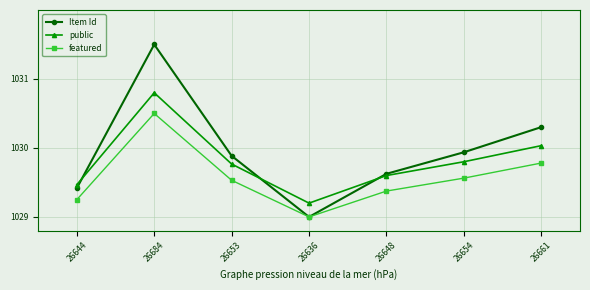

What is the sum of all featured values?

7207.0